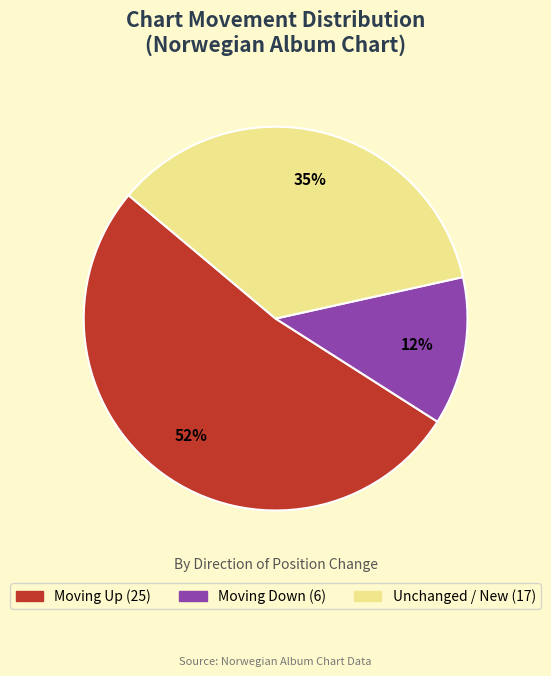

To the nearest percent, what is the difference between the largest and smallest slice percentages?

40%